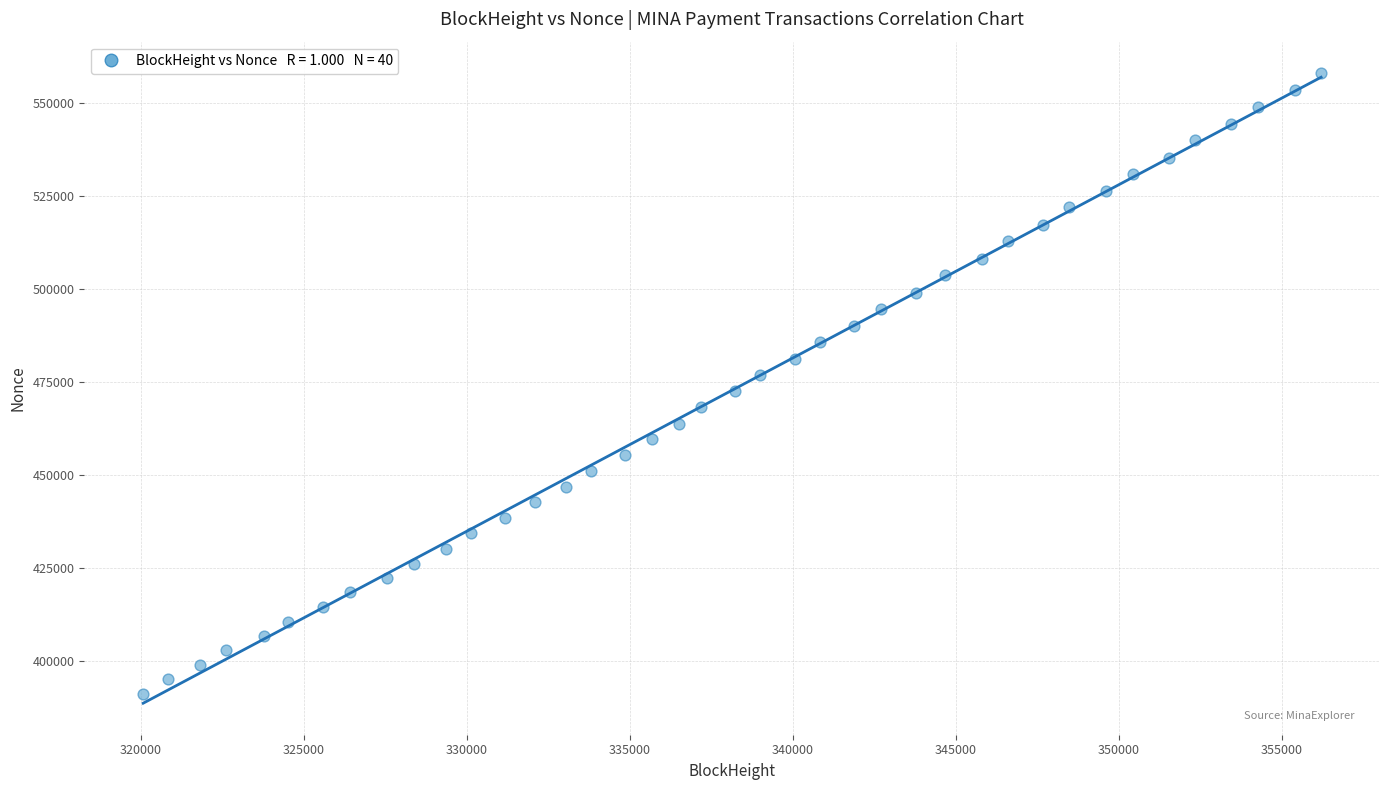

What is the range of Y values (max minus min)?

166906